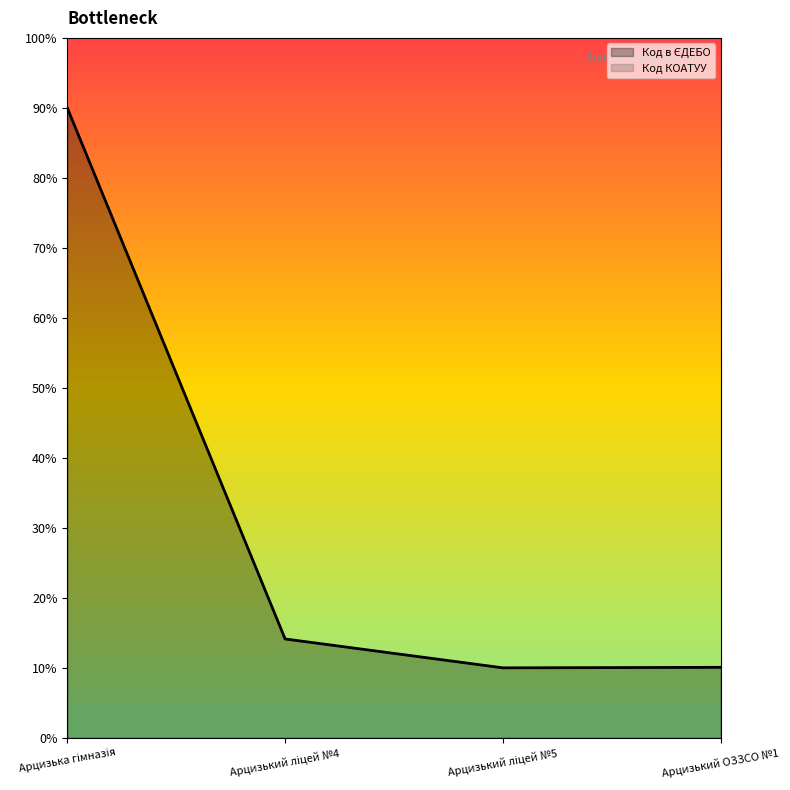

Reading left to right, list all the values displayed in this chart.

Арцизька гімназія=90.0	Арцизький ліцей №4=14.1	Арцизький ліцей №5=10.0	Арцизький ОЗЗСО №1=10.1